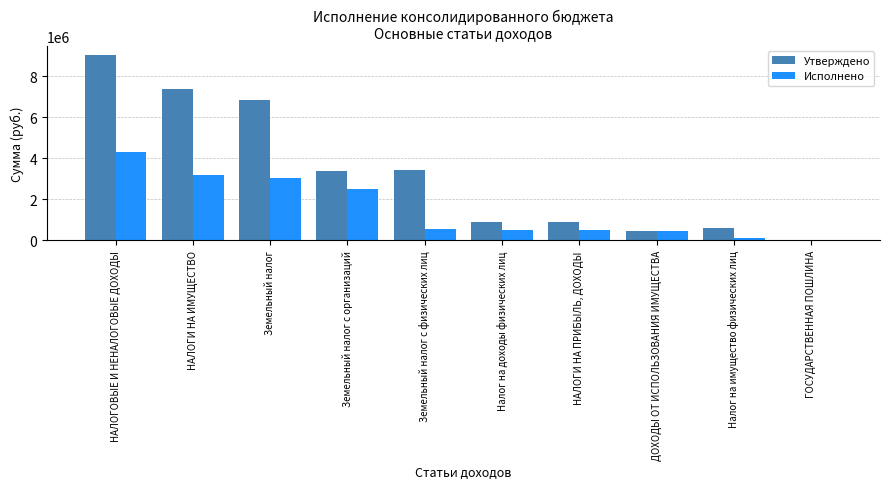

The Утверждено series shows 9043000.0 at НАЛОГОВЫЕ И НЕНАЛОГОВЫЕ ДОХОДЫ. True or false?

True